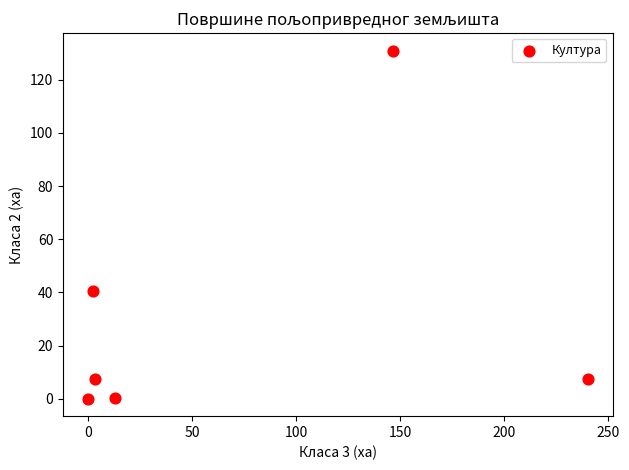

What Y value in the scatter plot is closest to 65?

40.5